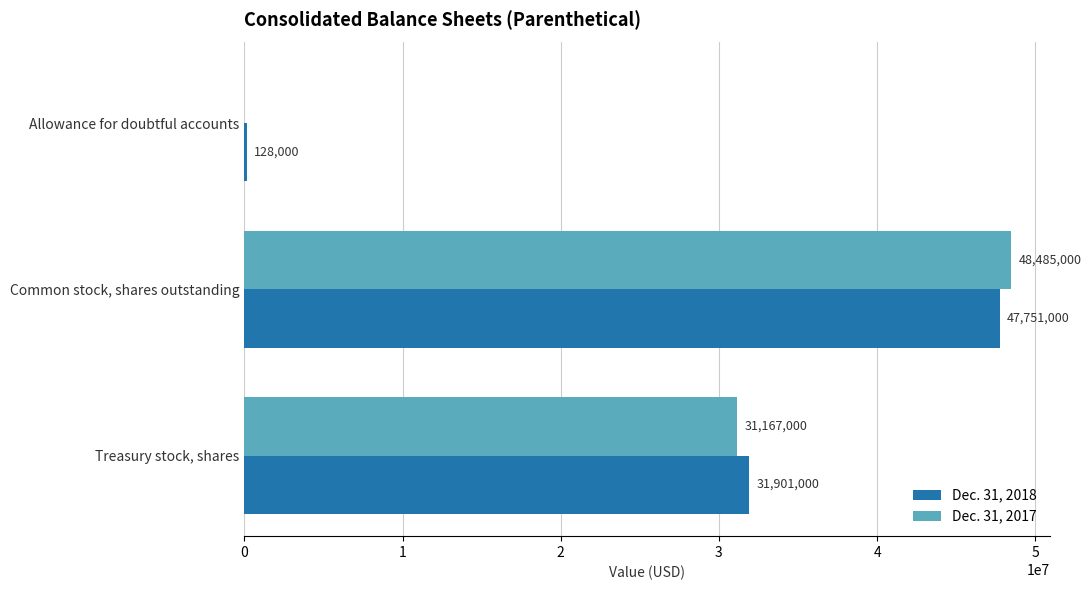

Which series has the largest total across all categories?

Dec. 31, 2018